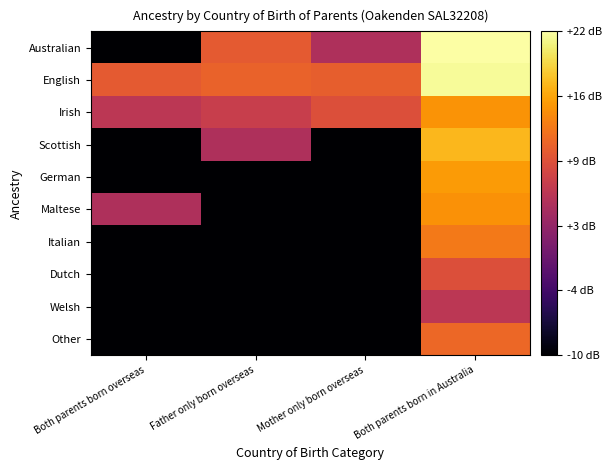

Which label corresponds to the largest value in the chart?

Both parents born in Australia